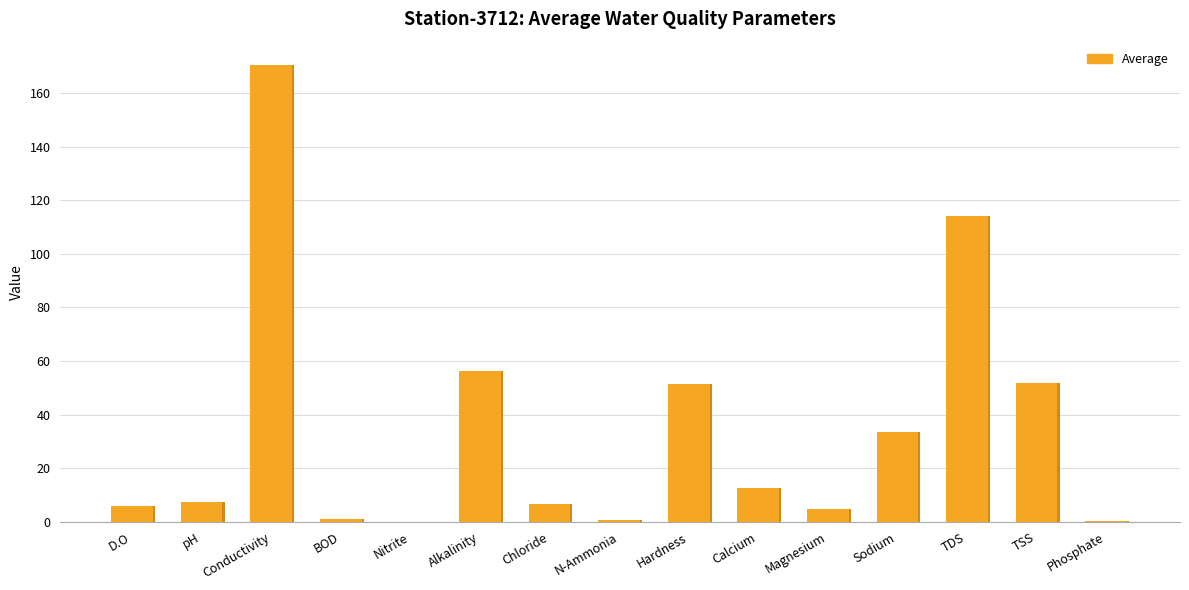

Read the value at Conductivity.

170.7